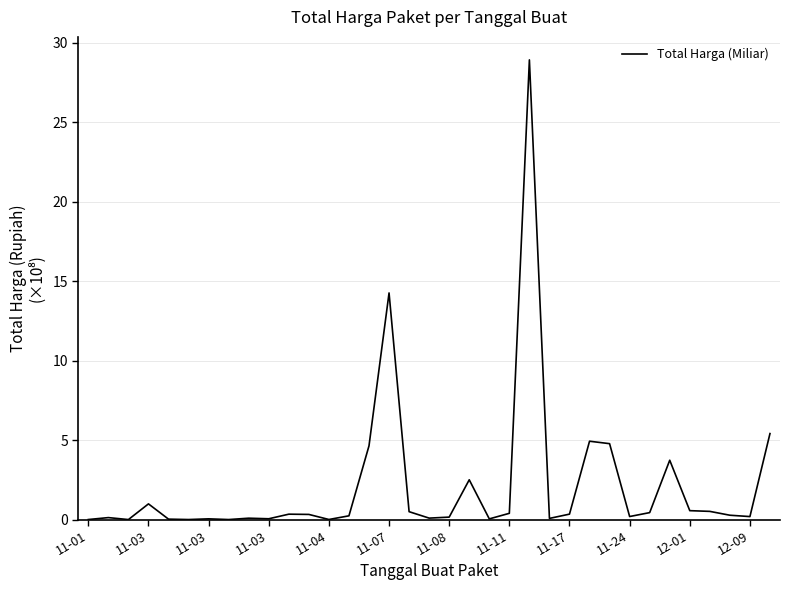

What is the maximum value shown in the chart?

28.9